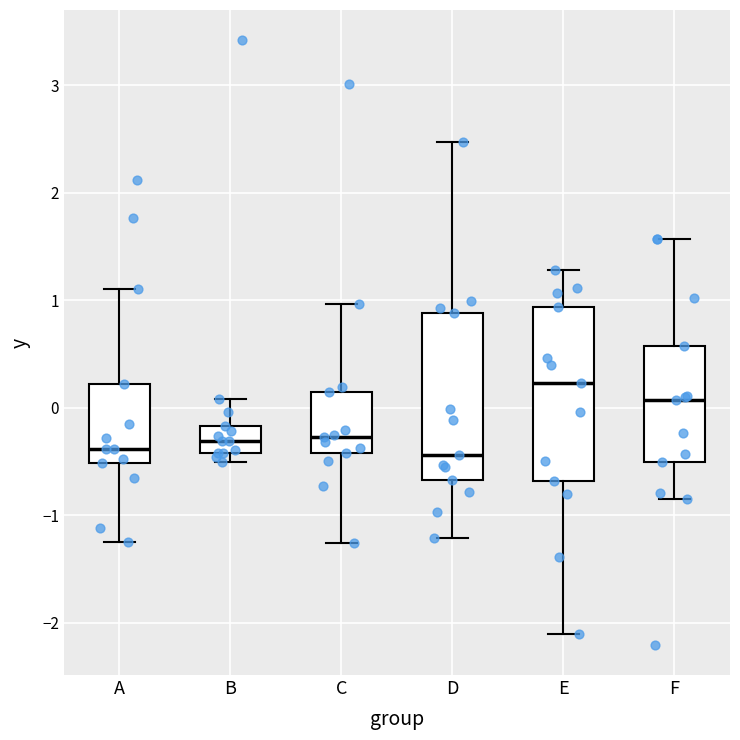

Reading left to right, transcribe this box plot: for each box, give where its median line is, the range the box spans, and where its two whiskers end, as read against the y-axis. The values are not printed on the chart, so give them approximately, as read against the axis.

A: median -0.4, box -0.5 to 0.2, whiskers -1.2 to 1.1
B: median -0.3, box -0.4 to -0.2, whiskers -0.5 to 0.1
C: median -0.3, box -0.4 to 0.2, whiskers -1.3 to 1.0
D: median -0.4, box -0.7 to 0.9, whiskers -1.2 to 2.5
E: median 0.2, box -0.7 to 0.9, whiskers -2.1 to 1.3
F: median 0.1, box -0.5 to 0.6, whiskers -0.8 to 1.6